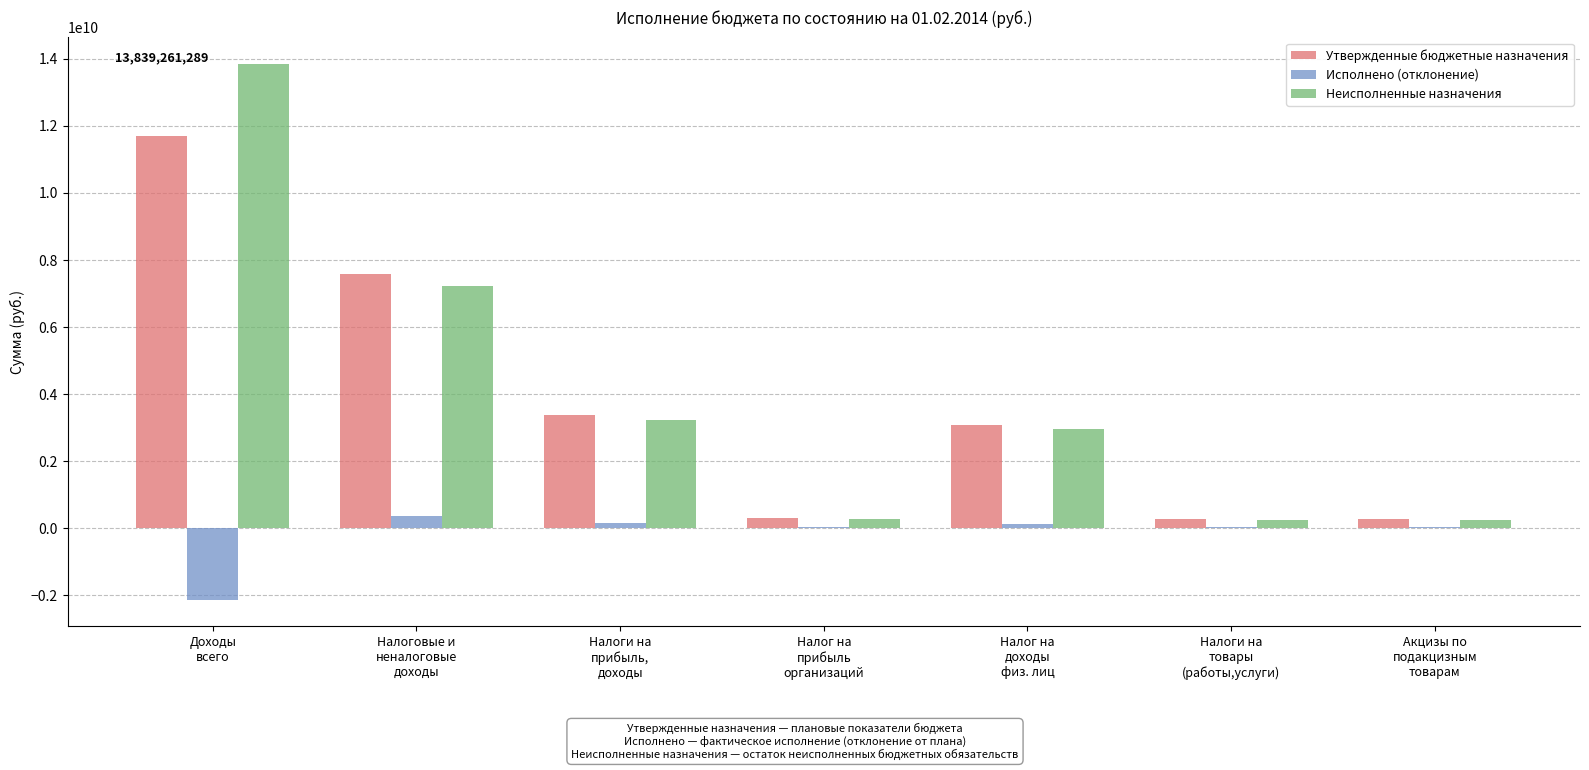

How many series are shown in this chart?

3